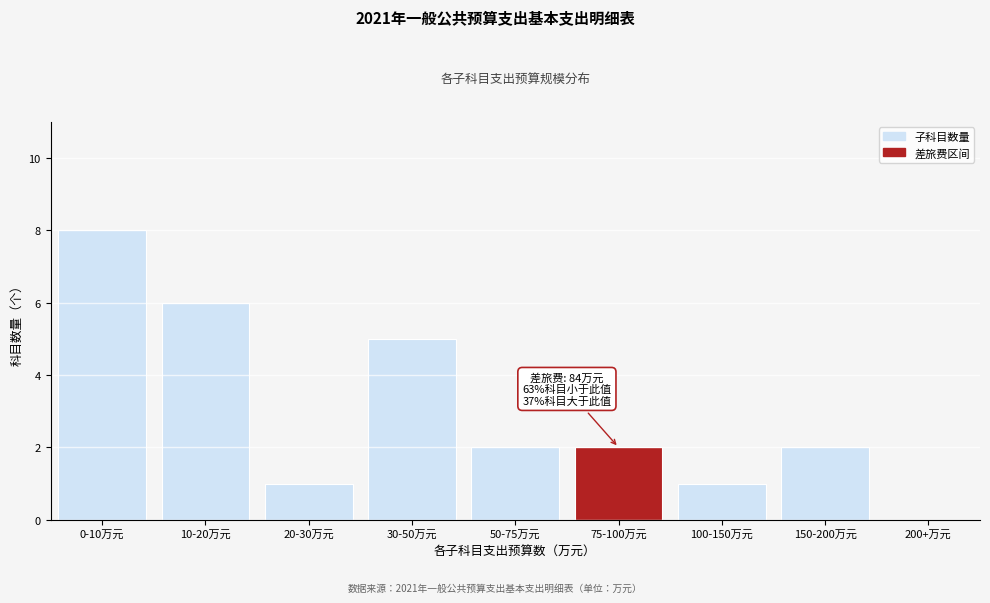

Reading left to right, transcribe all the data shown in this chart.

0-10万元=8	10-20万元=6	20-30万元=1	30-50万元=5	50-75万元=2	75-100万元=2	100-150万元=1	150-200万元=2	200+万元=0